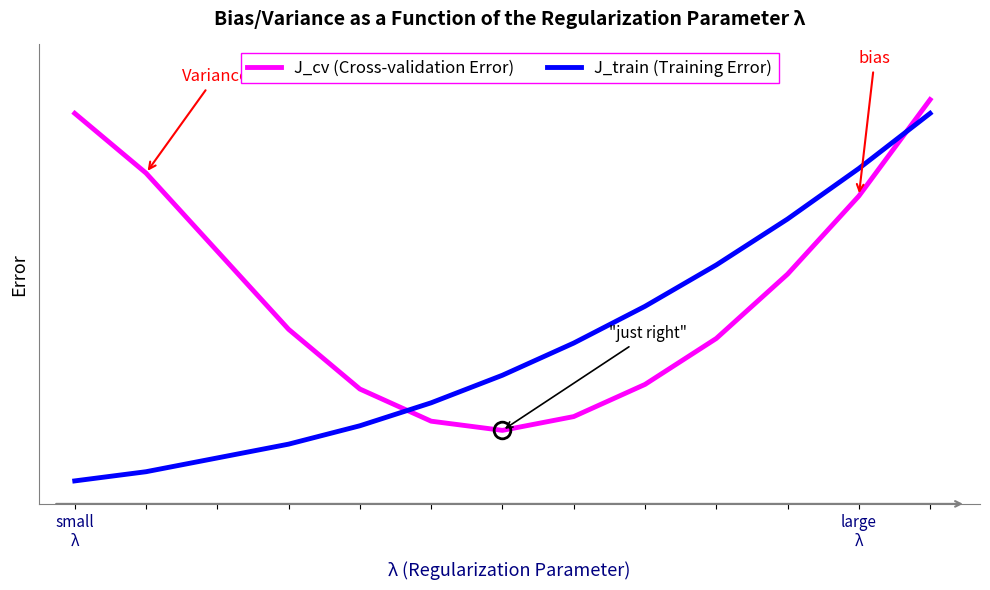

Does the chart have visible grid lines?

No